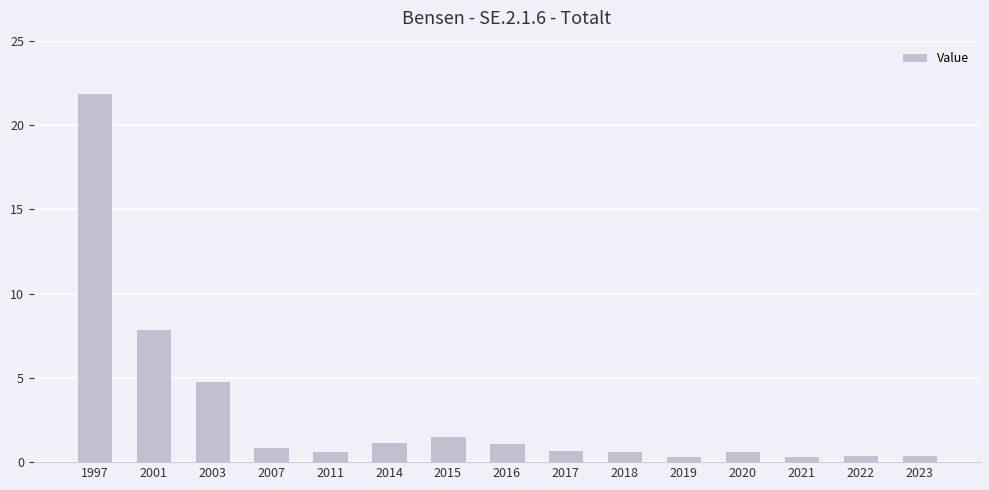

At which label is the value closest to 11?

2001